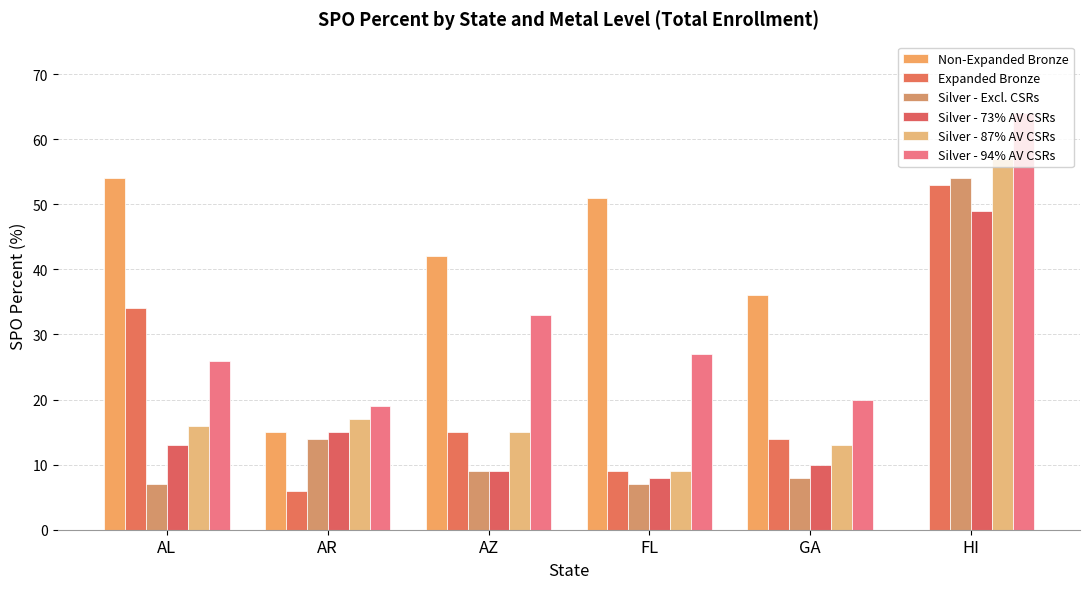

What are all the series names shown in the legend?

Non-Expanded Bronze, Expanded Bronze, Silver - Excl. CSRs, Silver - 73% AV CSRs, Silver - 87% AV CSRs, Silver - 94% AV CSRs